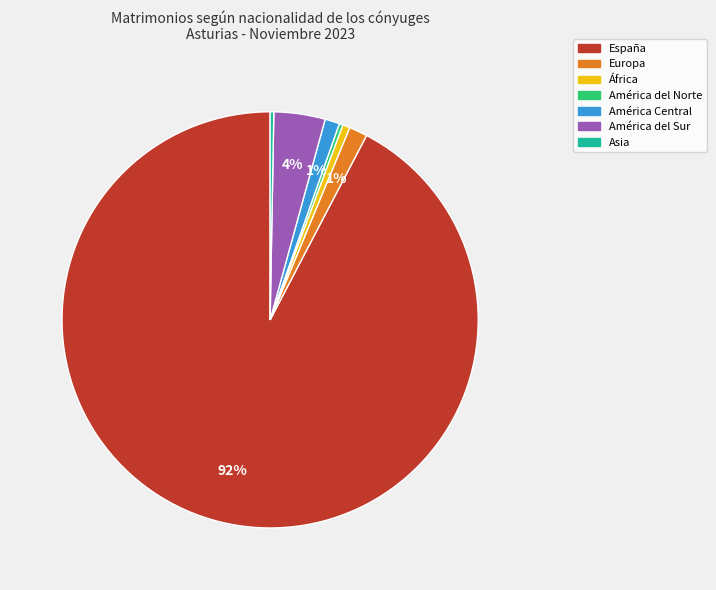

Is it true that Asia is 0% of the pie?

True